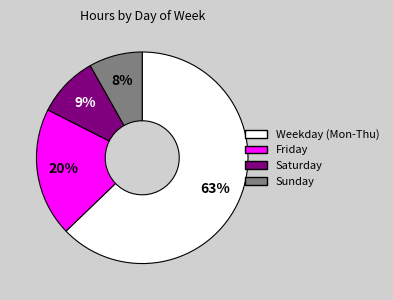

To the nearest percent, what is the difference between the largest and smallest slice percentages?

55%